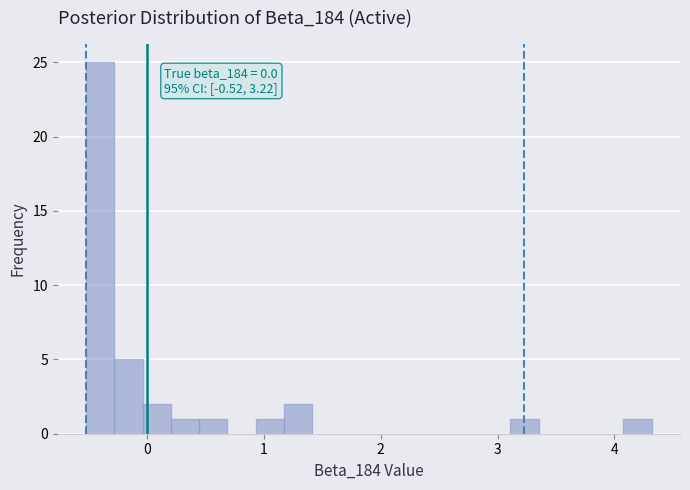

Around what value on the x-axis is the tallest bar? Give the approximate position of its centre, as read against the axis.

-0.4